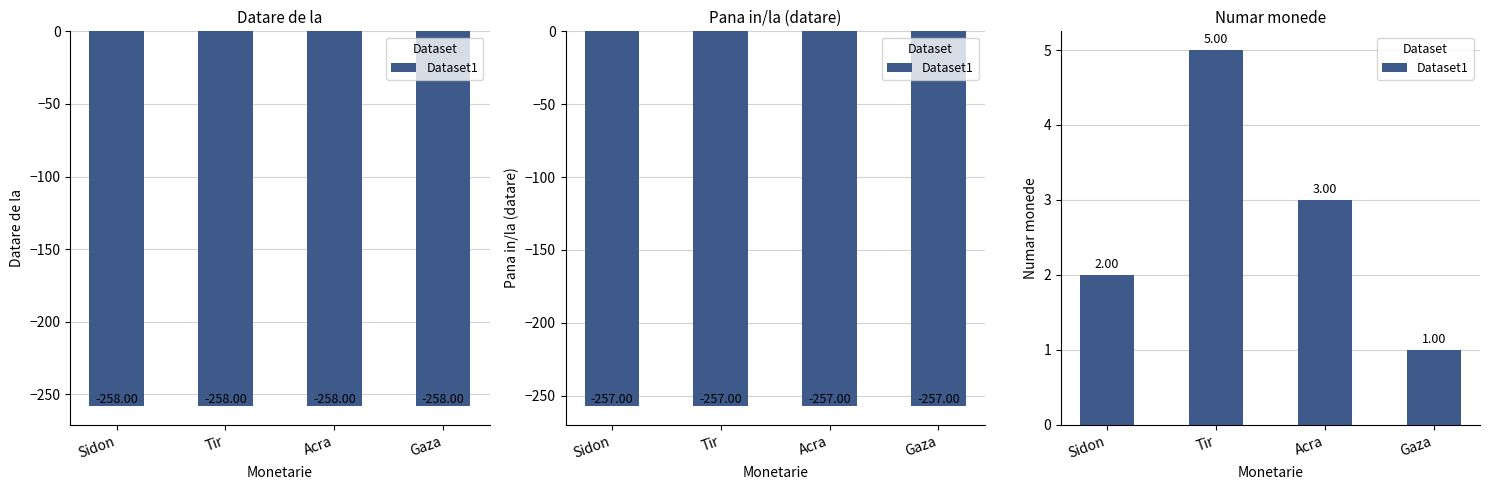

How many categories are shown in the chart?

4